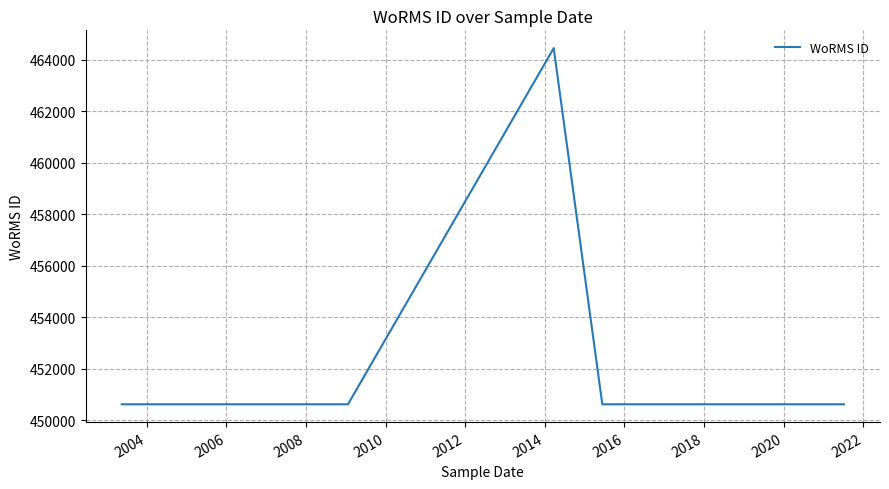

True or false: there are more than 0 points higher than both neighbors.

True